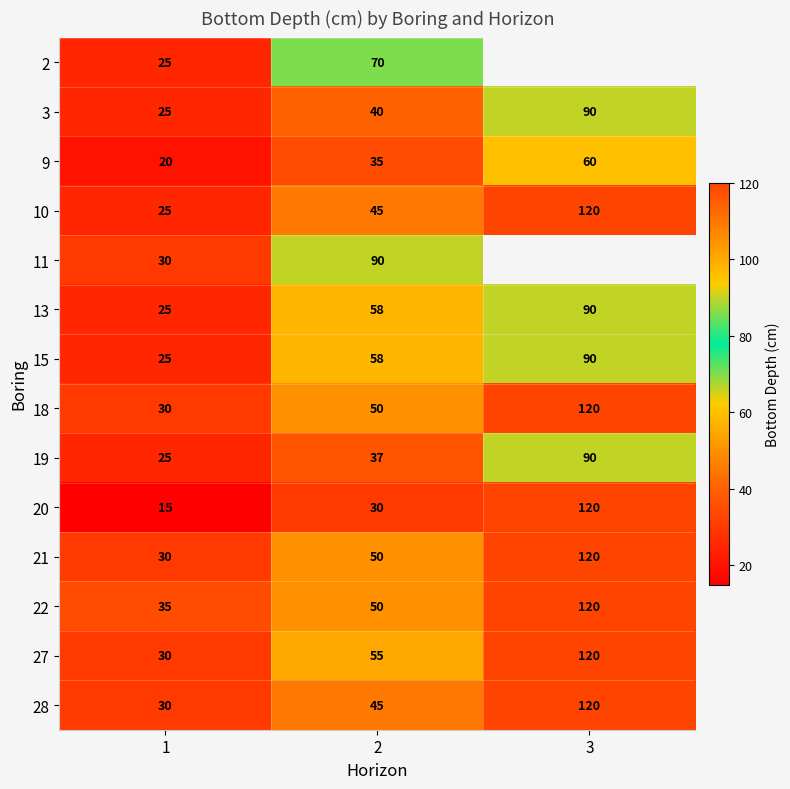

Rank the categories by 9 value from lowest to highest.

1, 2, 3